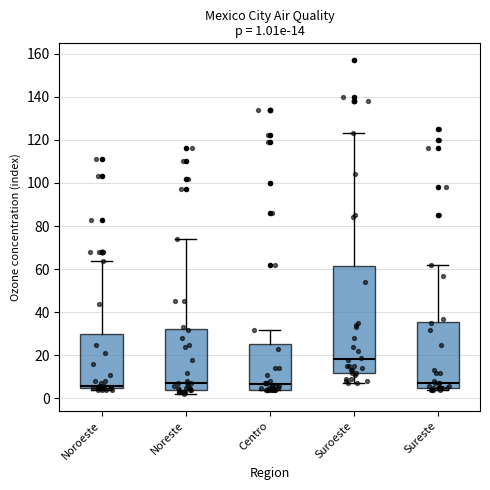

Which box is the tallest, from its lower edge to its upper edge?

Suroeste